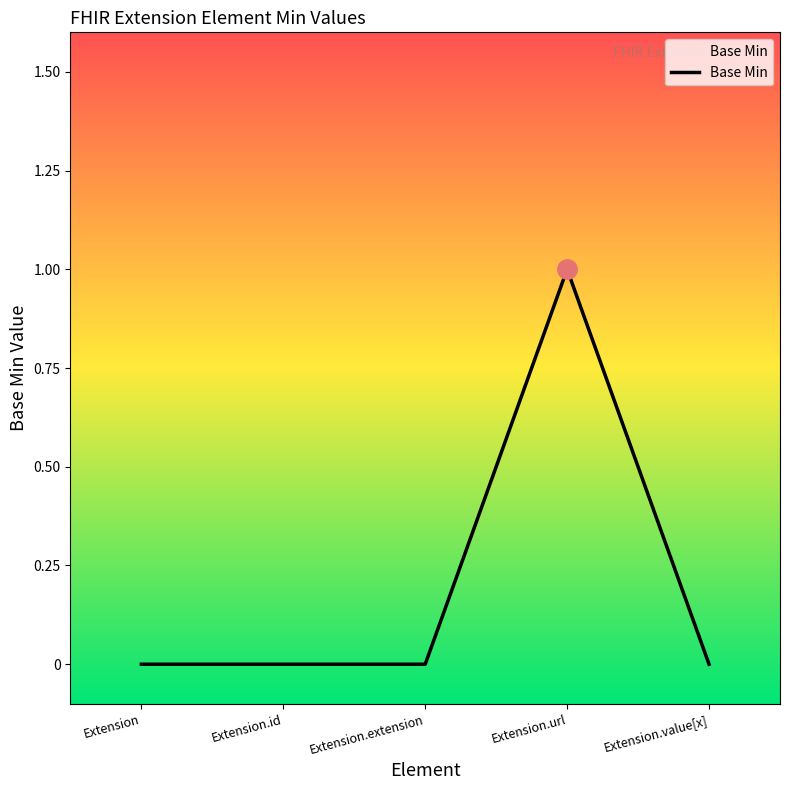

How many series are shown in this chart?

1